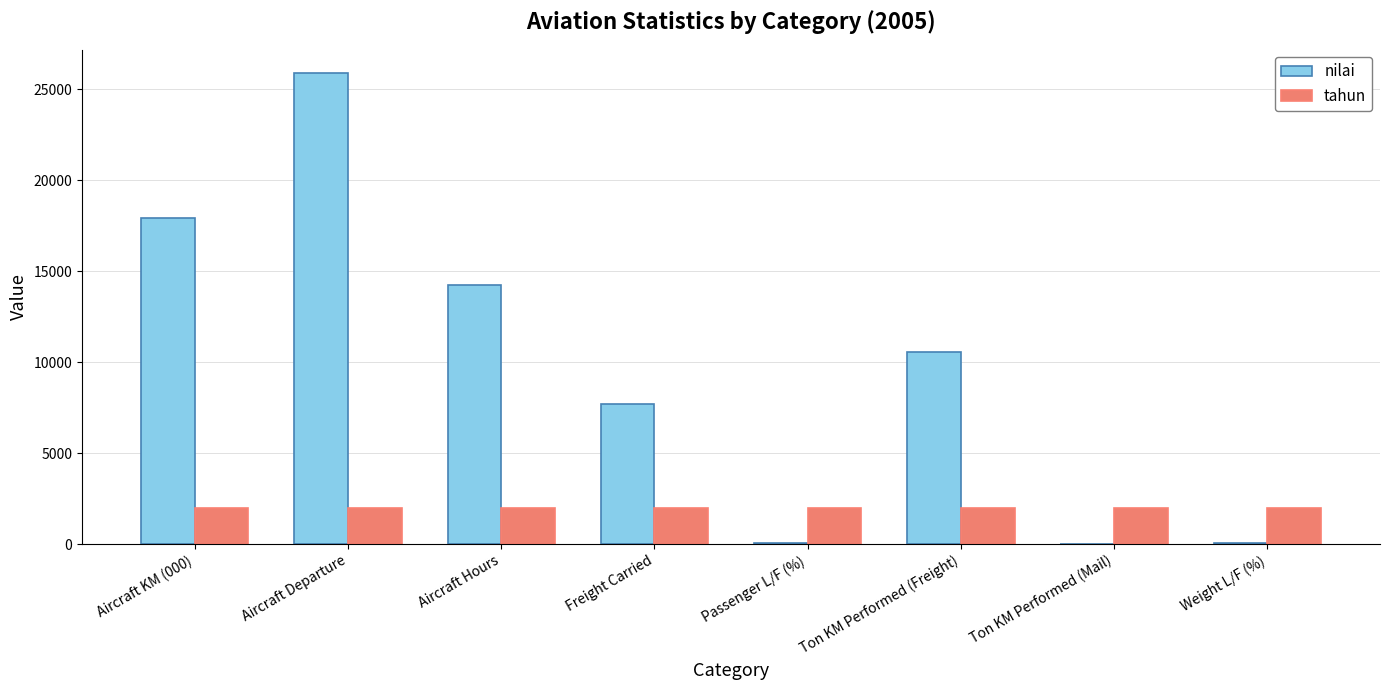

What is the greatest value displayed?

25866